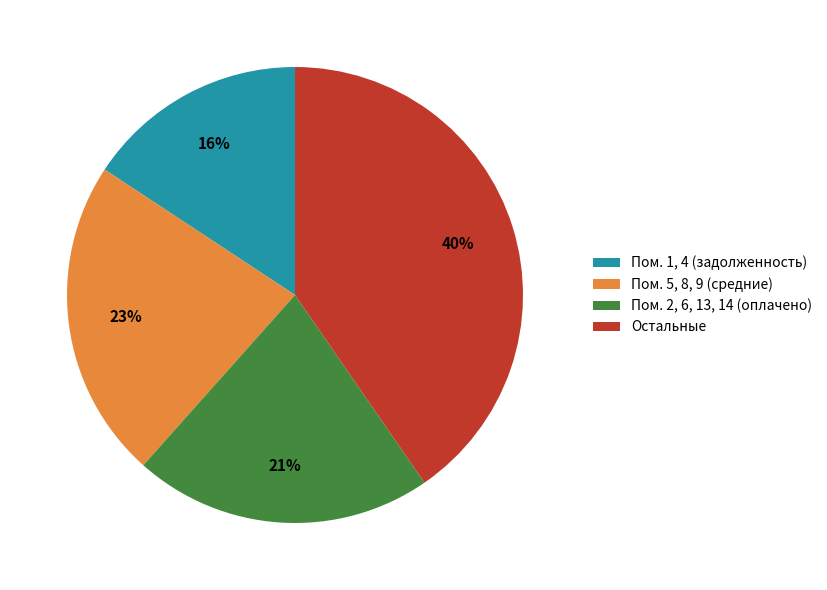

Approximately how many times larger is the value at Остальные compared to Пом. 2, 6, 13, 14 (оплачено)?

1.9